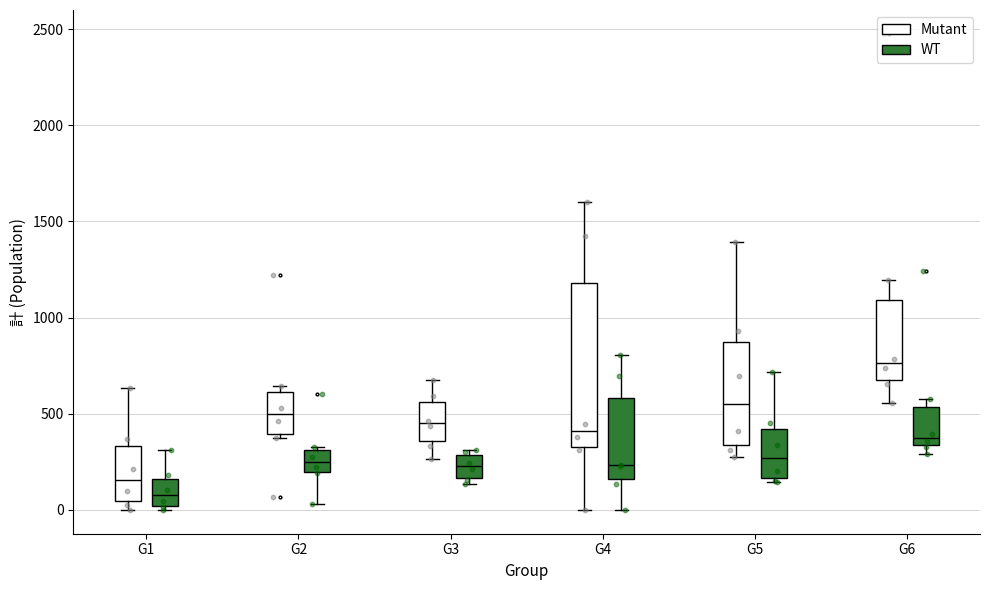

Reading left to right, transcribe this box plot: for each box, give where its median line is, the range the box spans, and where its two whiskers end, as read against the y-axis. The values are not printed on the chart, so give them approximately, as read against the axis.

G1 (Mutant): median 150, box 50 to 350, whiskers 0 to 650
G1 (WT): median 100, box 0 to 150, whiskers 0 (just below the box's lower edge) to 300
G2 (Mutant): median 500, box 400 to 600, whiskers 350 to 650
G2 (WT): median 250, box 200 to 300, whiskers 50 to 350
G3 (Mutant): median 450, box 350 to 550, whiskers 250 to 700
G3 (WT): median 250, box 150 to 300, whiskers 150 (just below the box's lower edge) to 300 (just above the box's upper edge)
G4 (Mutant): median 400, box 350 to 1200, whiskers 0 to 1600
G4 (WT): median 250, box 150 to 600, whiskers 0 to 800
G5 (Mutant): median 550, box 350 to 850, whiskers 300 to 1400
G5 (WT): median 250, box 150 to 400, whiskers 150 (just below the box's lower edge) to 700
G6 (Mutant): median 750, box 700 to 1100, whiskers 550 to 1200
G6 (WT): median 400, box 350 to 550, whiskers 300 to 600